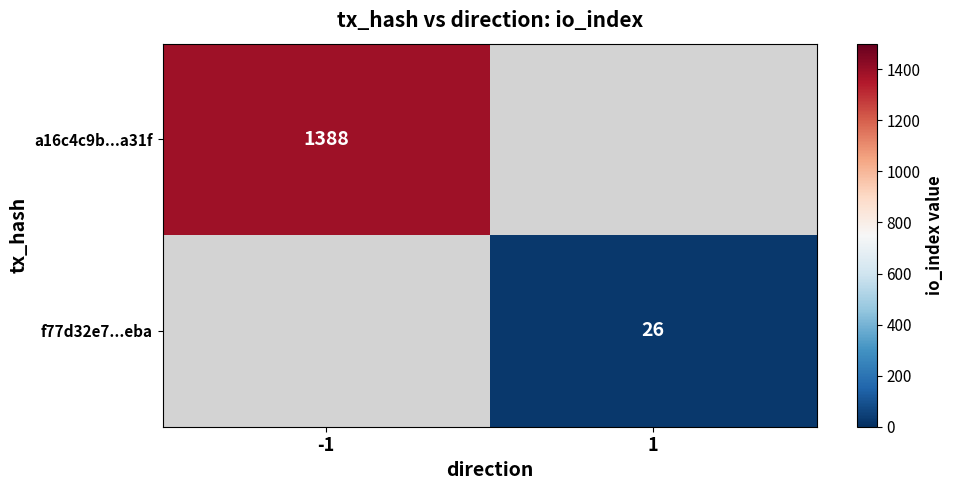

Which label corresponds to the largest value in the chart?

-1